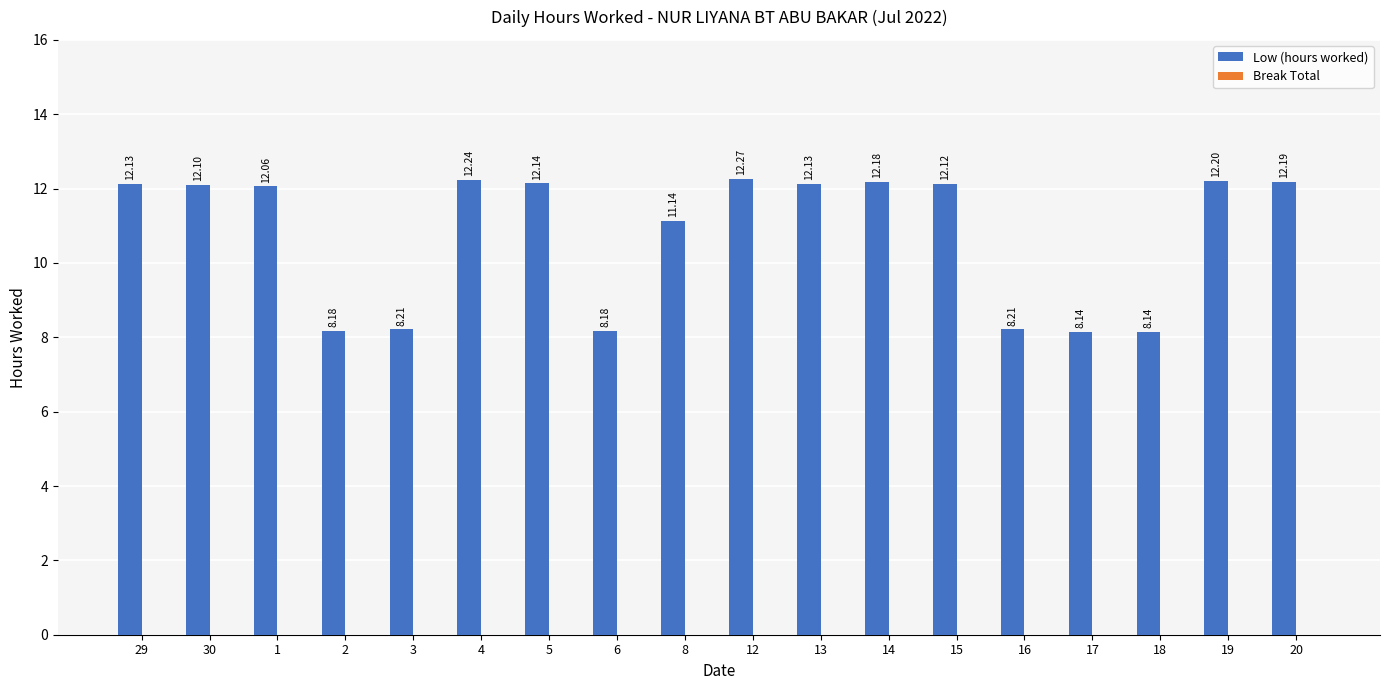

Between 13 and 6, which is larger?

13